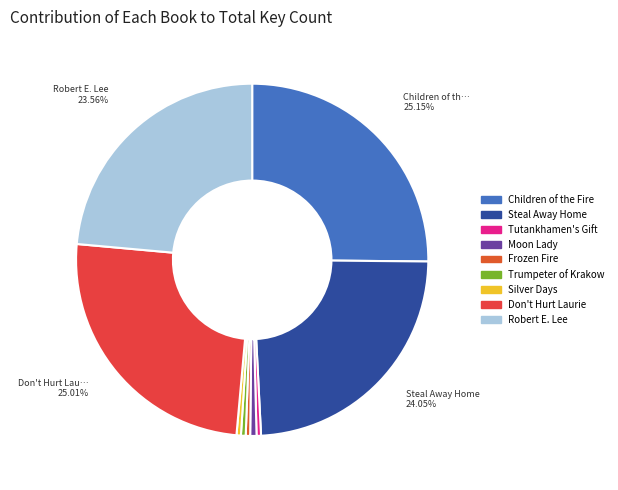

Which category has the smallest portion of the pie?

Silver Days